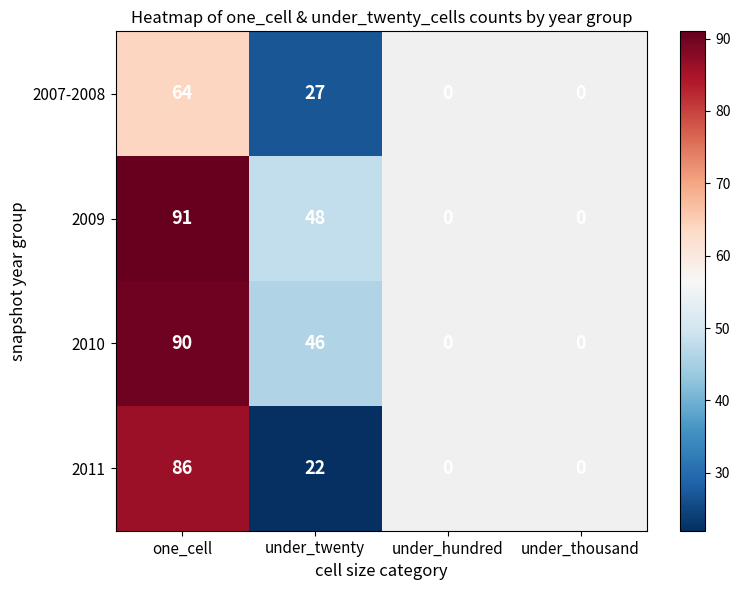

Count the number of categories in the chart.

4